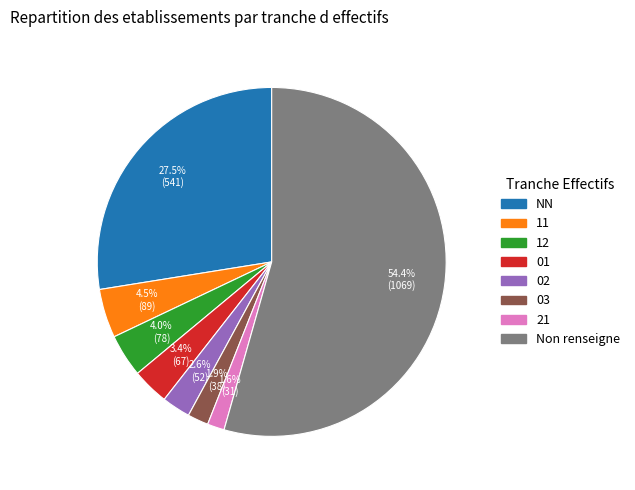

Is there a majority slice in this chart?

Yes